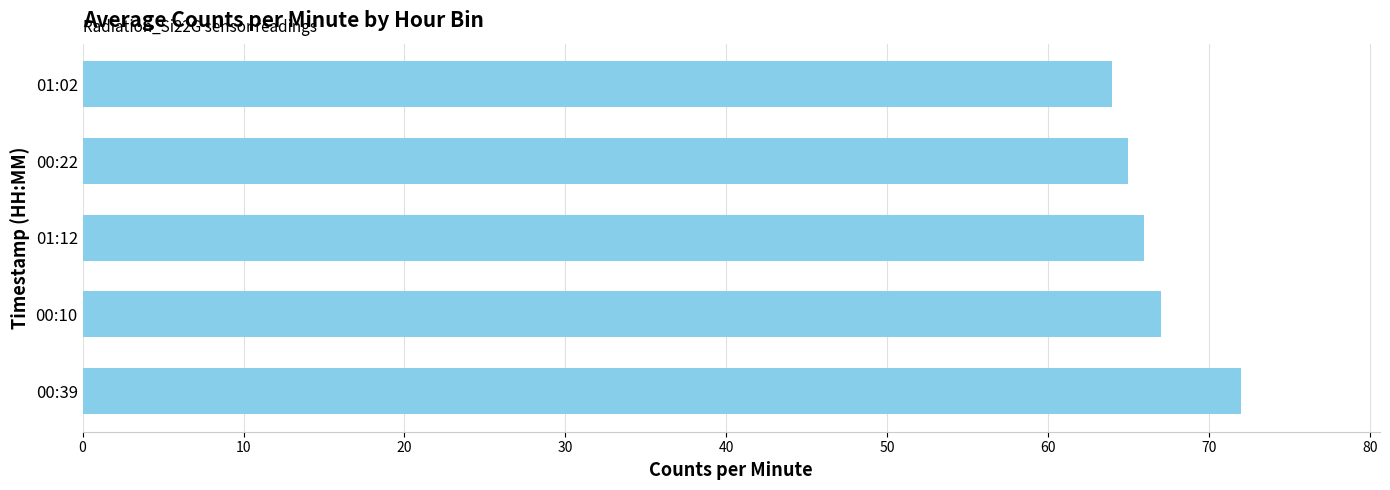

Between 01:02 and 01:12, which is larger?

01:12